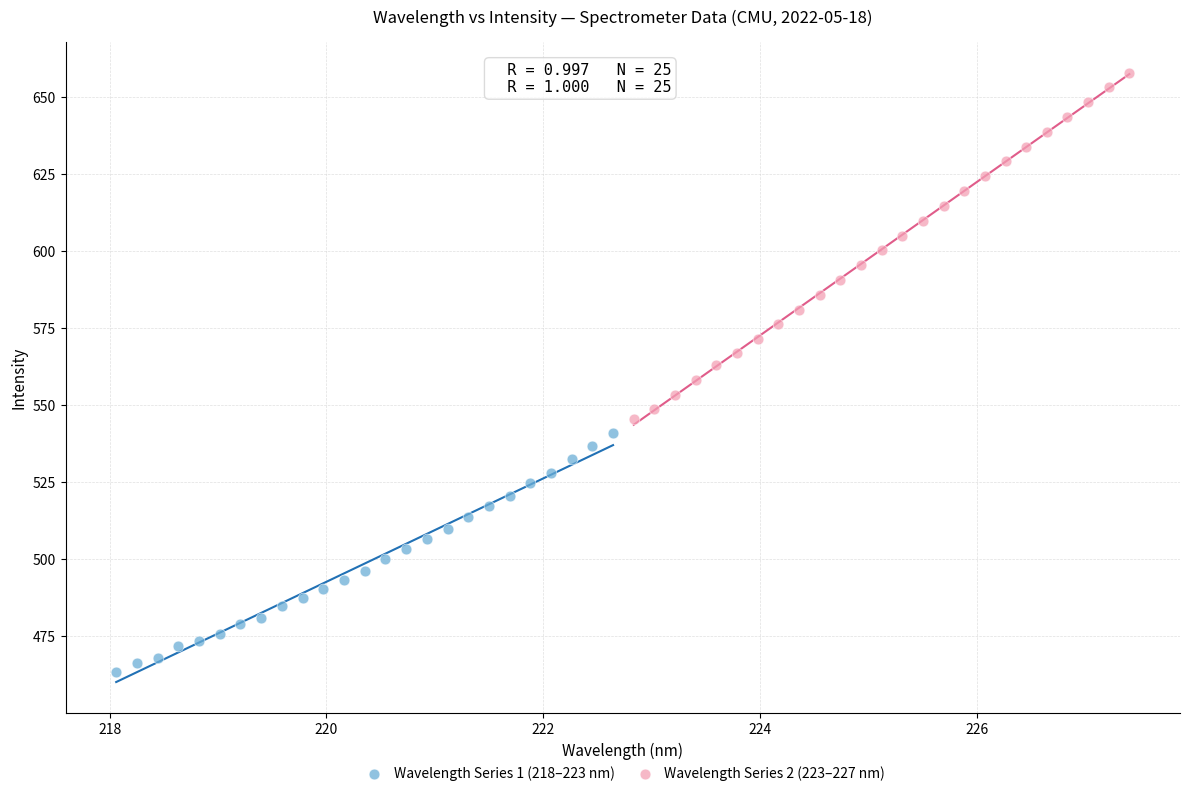

Which series reaches the maximum Y coordinate?

Wavelength Series 2 (223–227 nm)